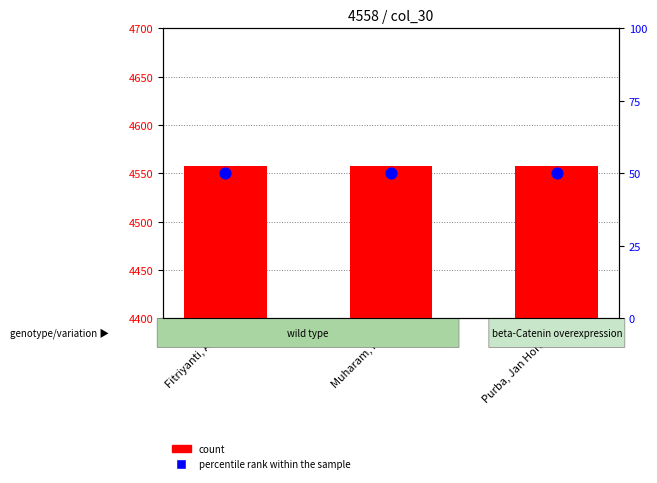

Which series has the largest Y range (max minus min)?

count